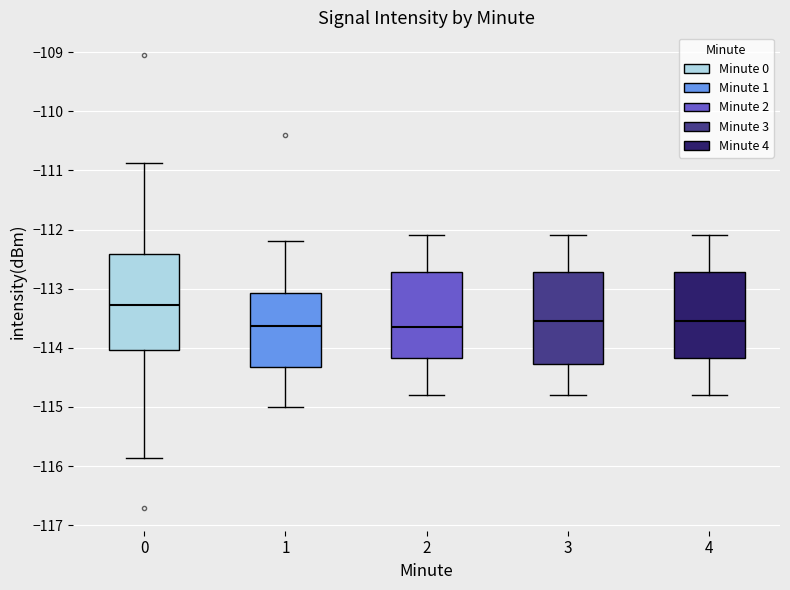

Where is the upper edge of the box at x = 0 on the y-axis? The values are not printed on the chart, so give them approximately, as read against the axis.

-112.4